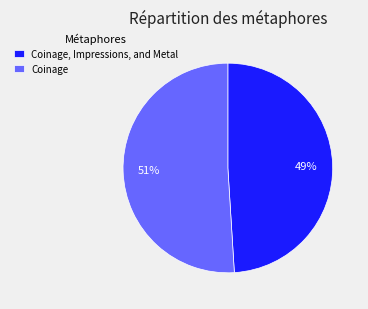

Is the sum of Coinage, Impressions, and Metal and Coinage greater than half?

Yes